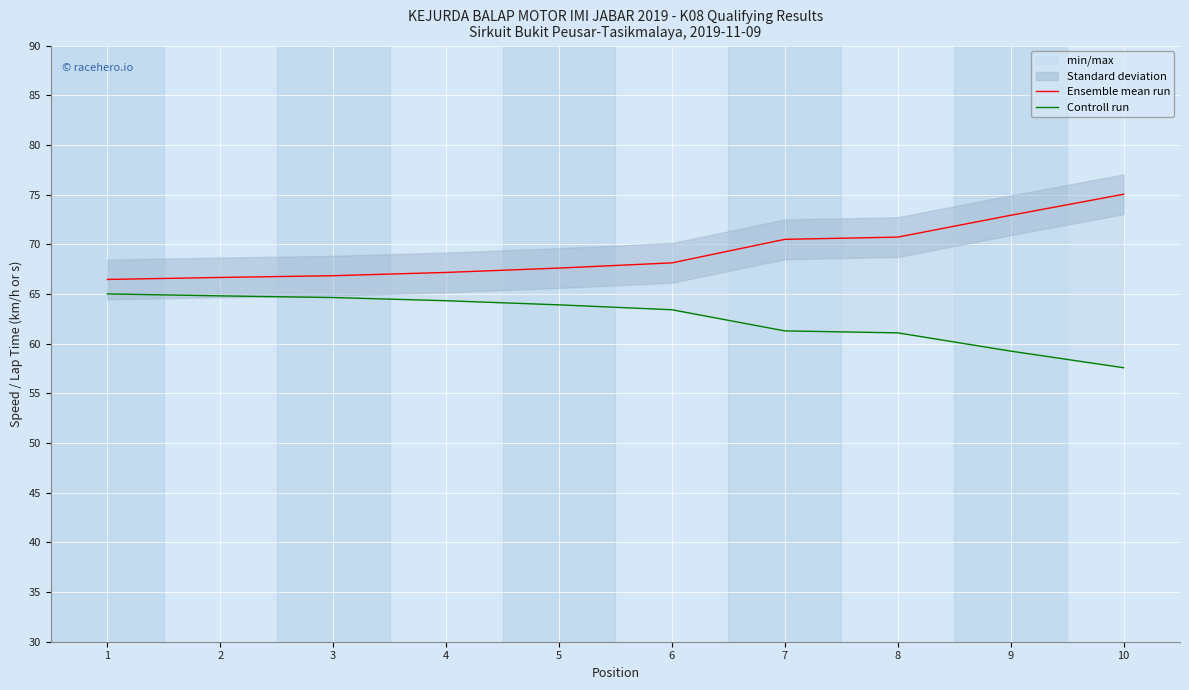

What is the average value of the Ensemble mean run series?

69.2